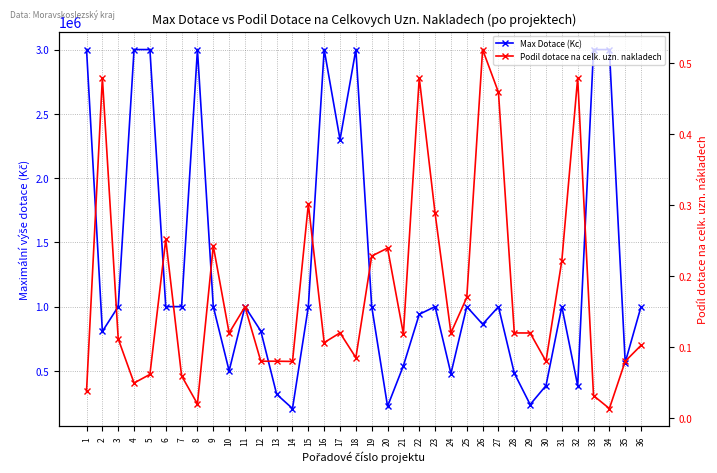

True or false: Max Dotace (Kc) and Podil dotace na celk. uzn. nakladech cross at least once.

False